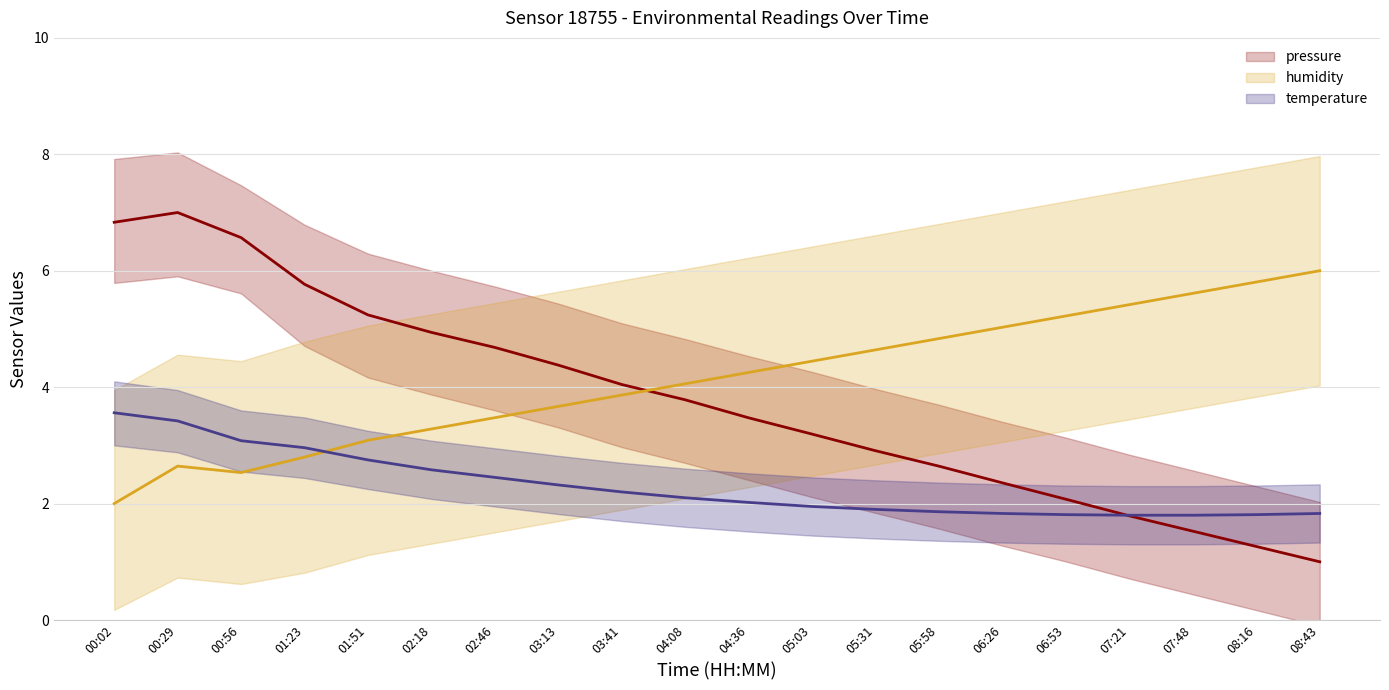

The humidity series shows 2.8 at 05:31. True or false?

False